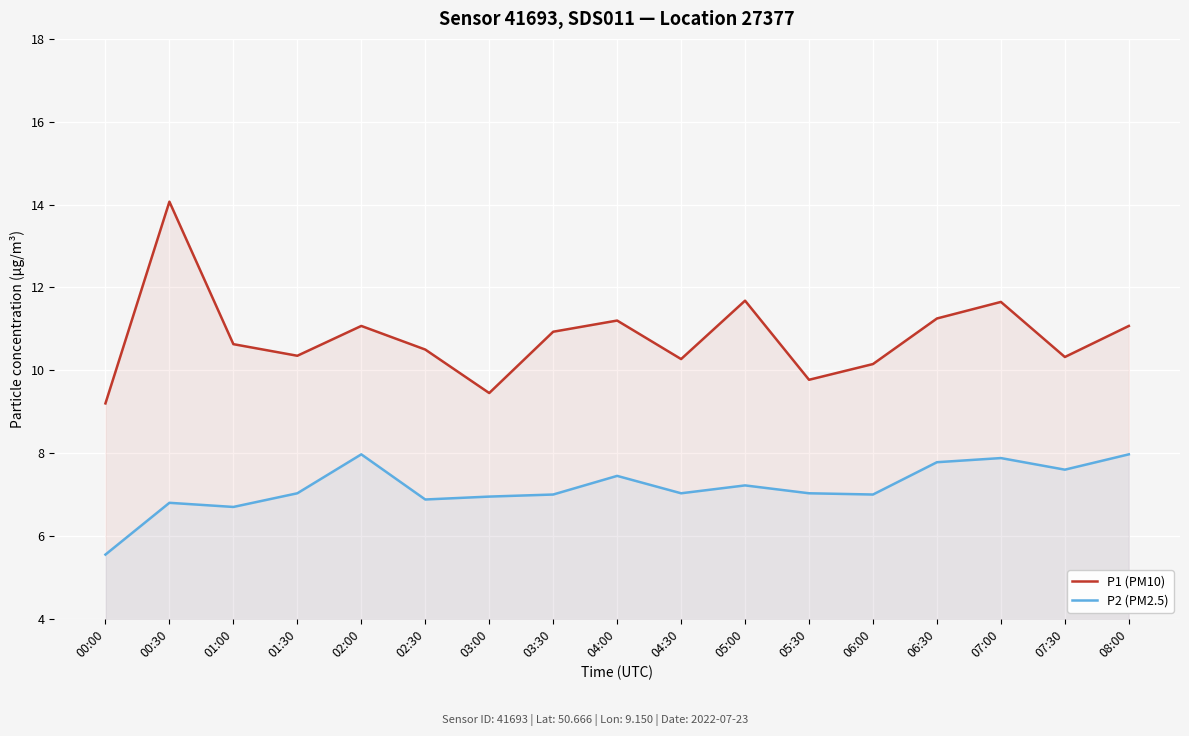

Between 06:30 and 07:30, which is larger?

06:30